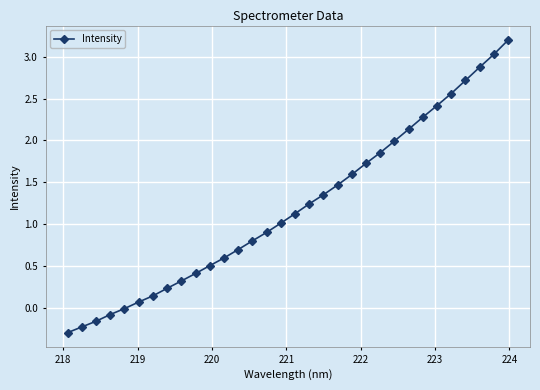

What is the value of the 31st point from the left?

3.0